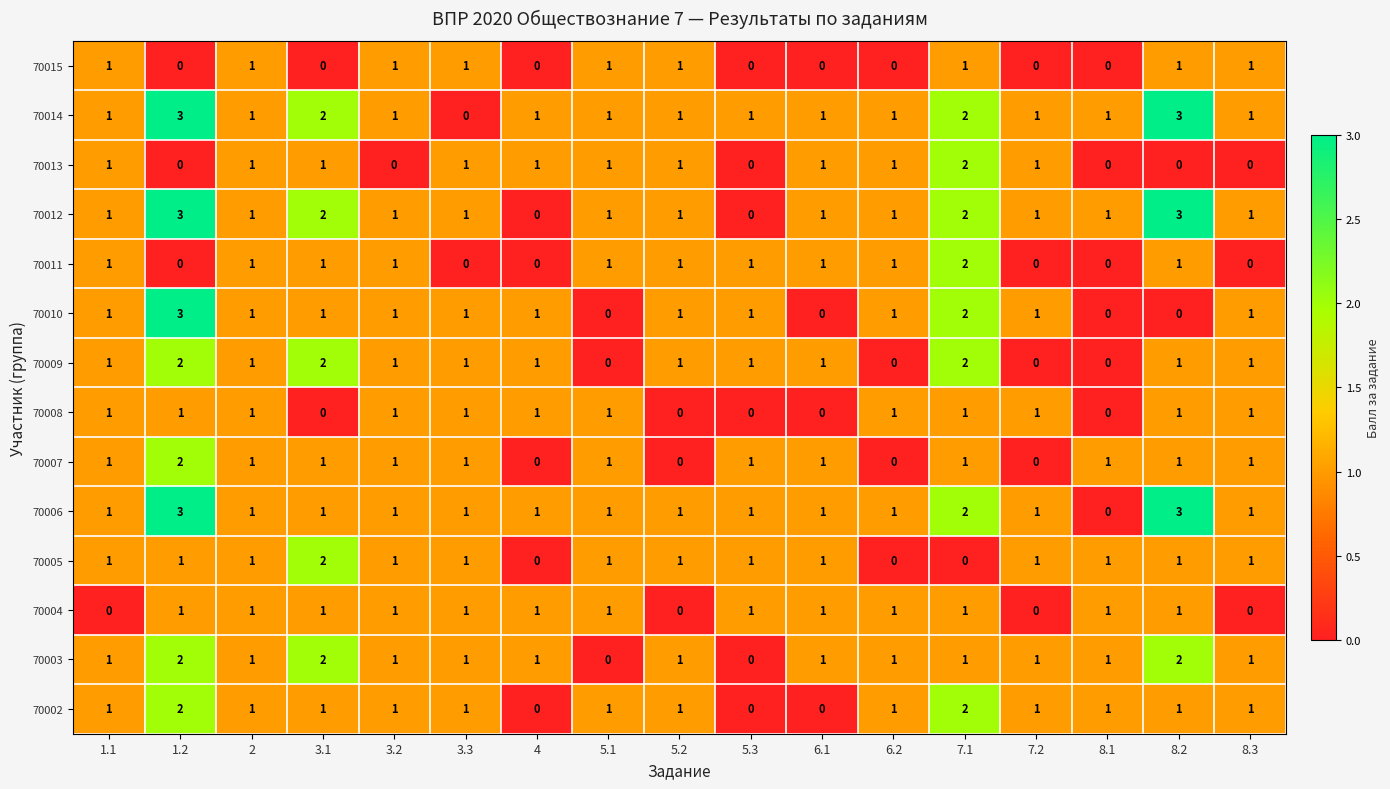

Count the 70011 values in the range 0 to 1.

16